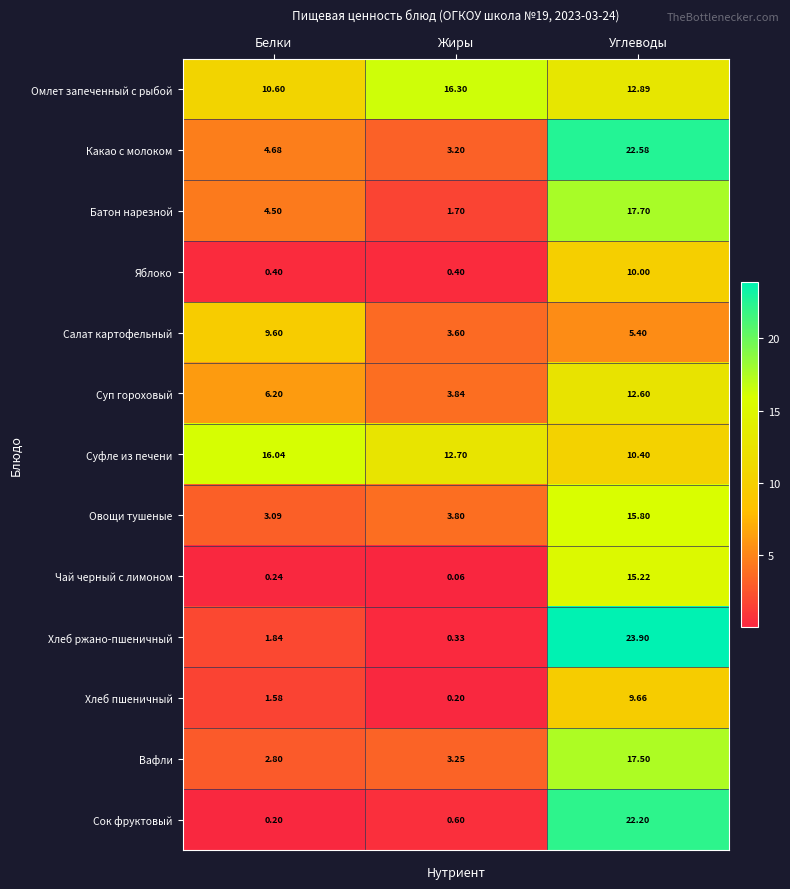

Rank the series at Жиры from lowest to highest value.

Чай черный с лимоном, Хлеб пшеничный, Хлеб ржано-пшеничный, Яблоко, Сок фруктовый, Батон нарезной, Какао с молоком, Вафли, Салат картофельный, Овощи тушеные, Суп гороховый, Суфле из печени, Омлет запеченный с рыбой